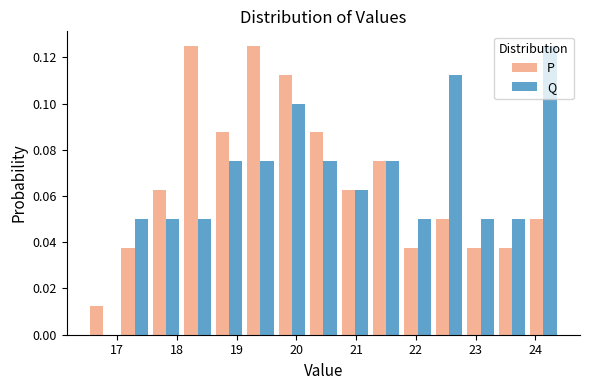

Reading left to right, list every range on the x-axis with the height of the bar of each series over it. Neither the bar edges nor the heights are printed on the chart, so give them approximately, as read against the axes.

16.5 to 17.0: P=0.012	Q=0
17.0 to 17.6: P=0.038	Q=0.050
17.6 to 18.1: P=0.062	Q=0.050
18.1 to 18.6: P=0.126	Q=0.050
18.6 to 19.1: P=0.088	Q=0.076
19.1 to 19.7: P=0.126	Q=0.076
19.7 to 20.2: P=0.112	Q=0.100
20.2 to 20.7: P=0.088	Q=0.076
20.7 to 21.2: P=0.062	Q=0.062
21.2 to 21.8: P=0.076	Q=0.076
21.8 to 22.3: P=0.038	Q=0.050
22.3 to 22.8: P=0.050	Q=0.112
22.8 to 23.3: P=0.038	Q=0.050
23.3 to 23.9: P=0.038	Q=0.050
23.9 to 24.4: P=0.050	Q=0.126